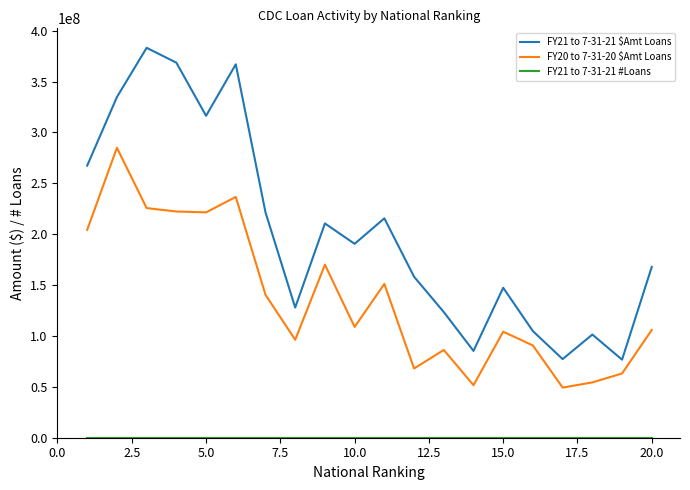

What is the maximum value shown in the chart?

383085000